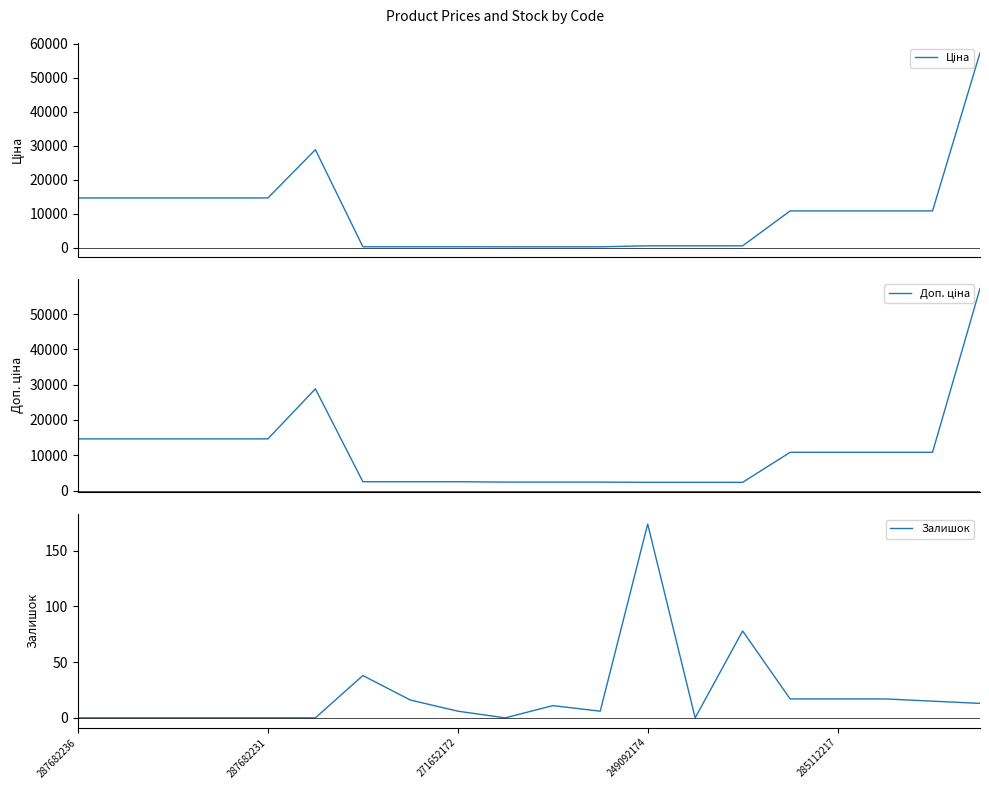

True or false: Ціна and Доп. ціна cross at least once.

False